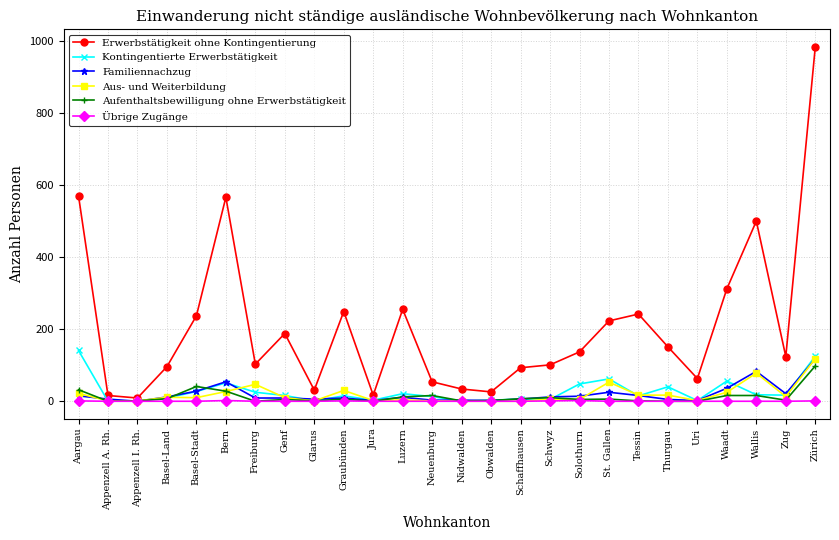

What is the label of the 12th point from the left?

Luzern